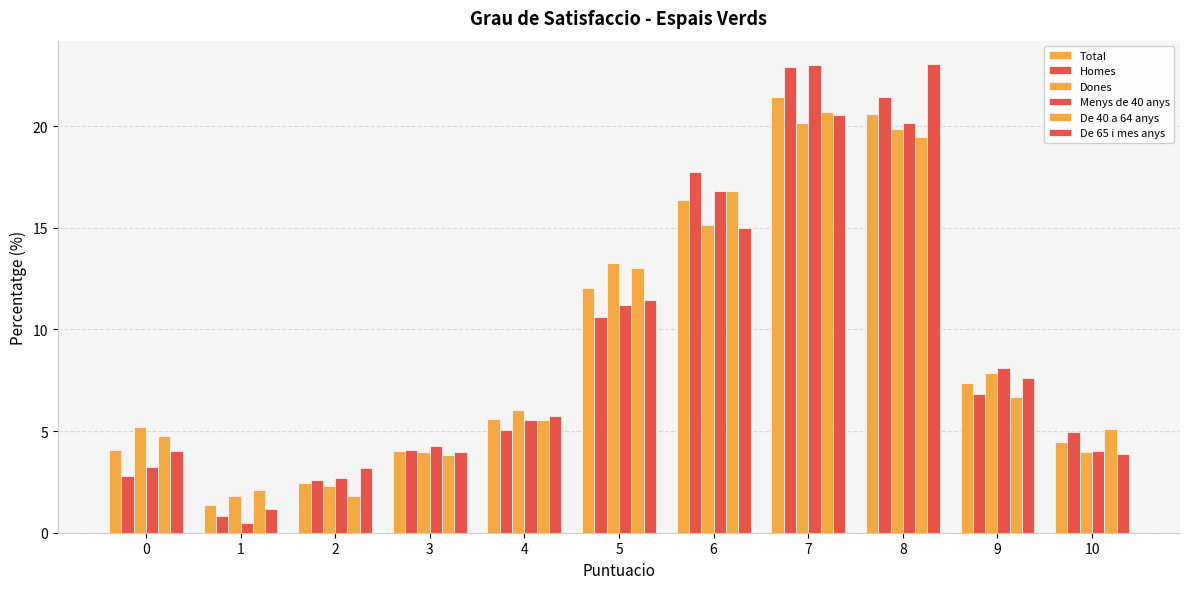

At which category is the sum across all series the highest?

7